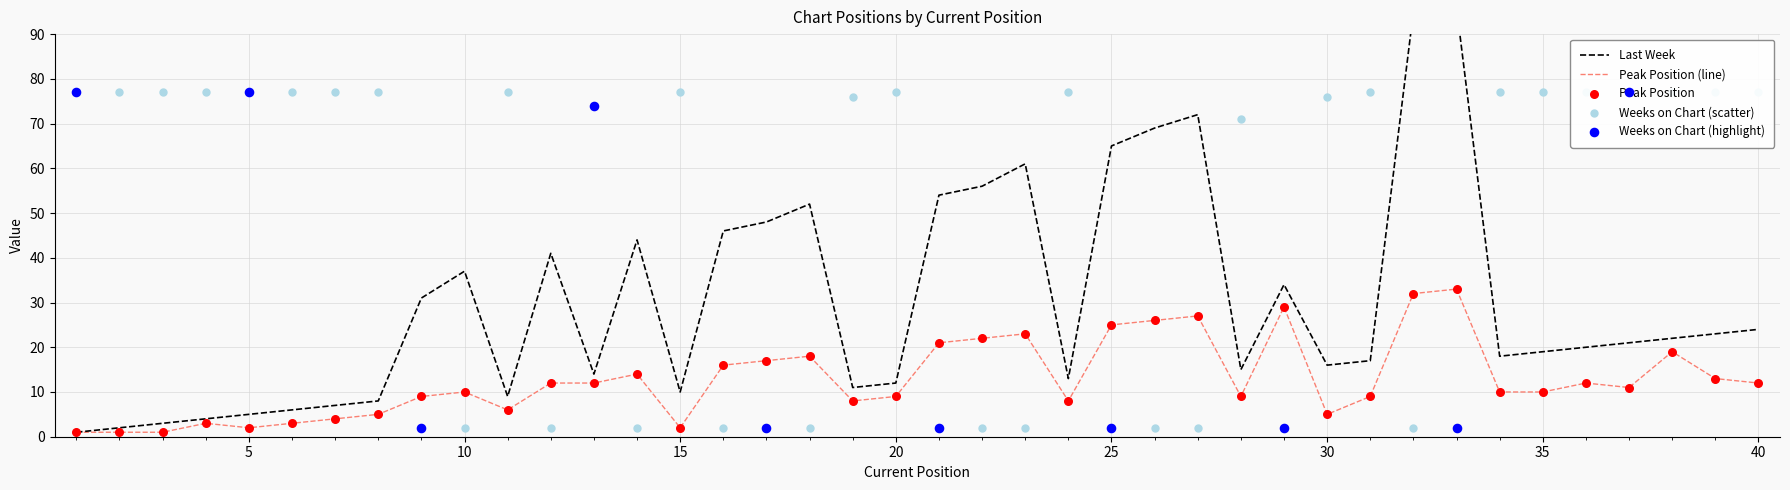

Which series has the largest total across all categories?

Weeks on Chart